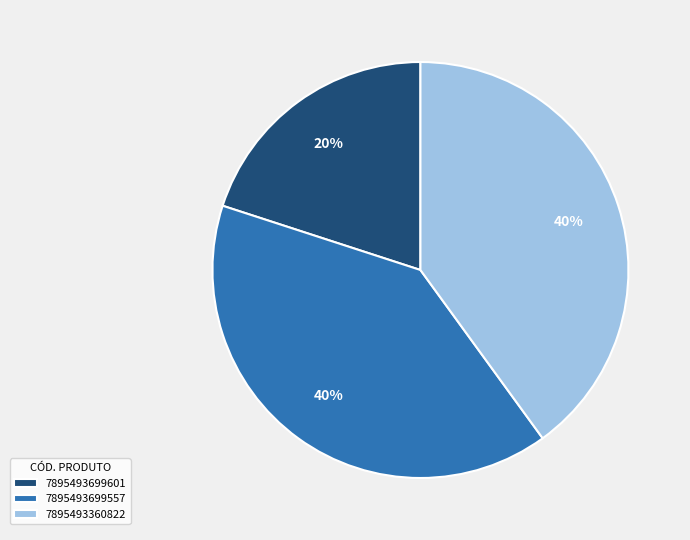

Which slice is the smallest?

7895493699601